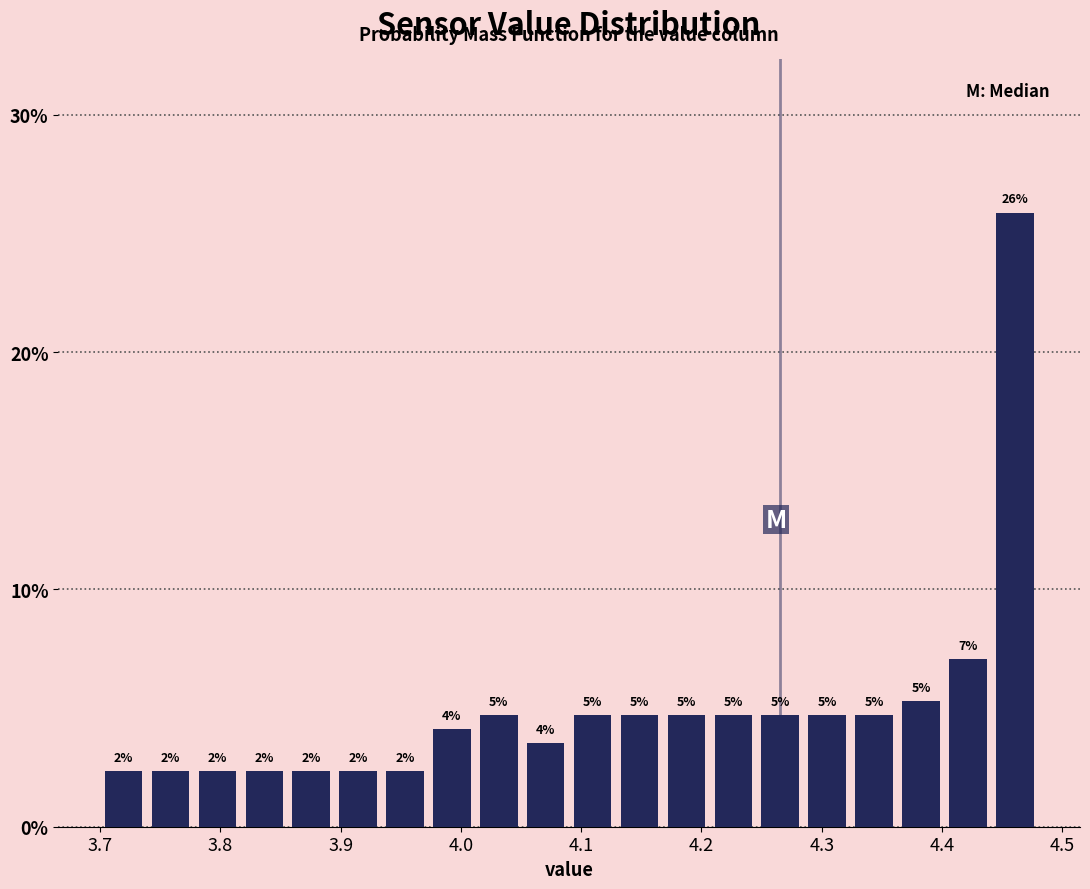

Around what value on the x-axis is the tallest bar? Give the approximate position of its centre, as read against the axis.

4.46